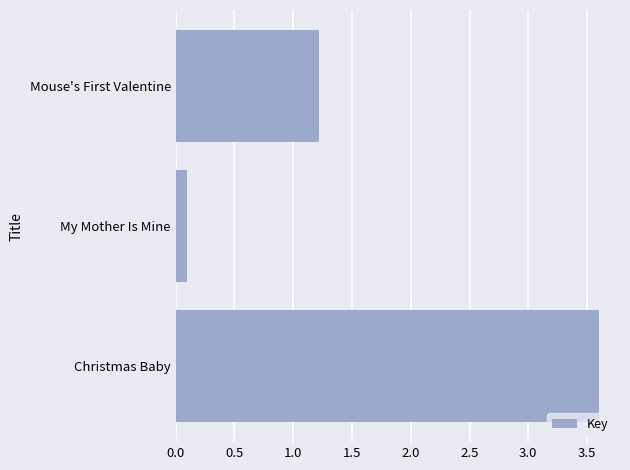

Where is the data nearest to the value 1?

Mouse's First Valentine